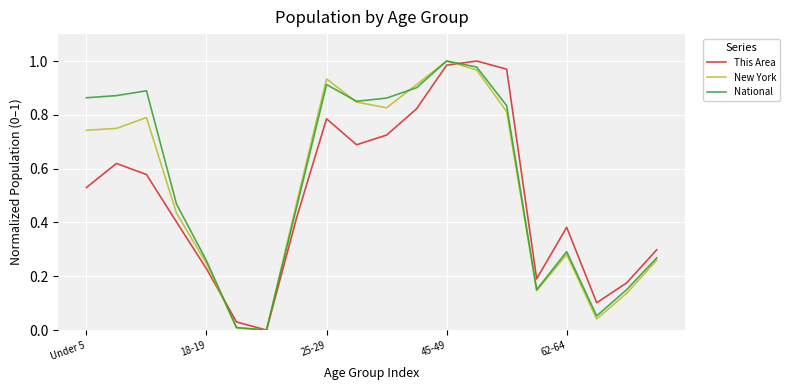

At how many categories does at least one series exceed 0?

19